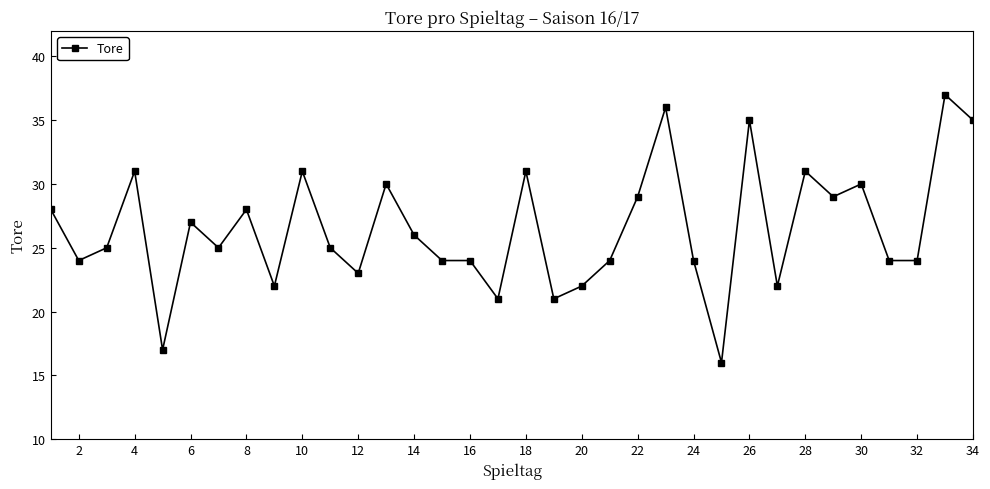

What is the maximum value shown in the chart?

37